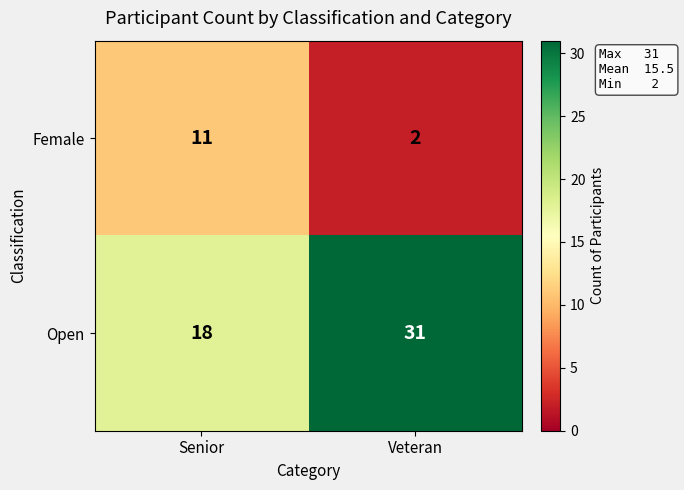

List the series in order of their overall mean, highest first.

Open, Female